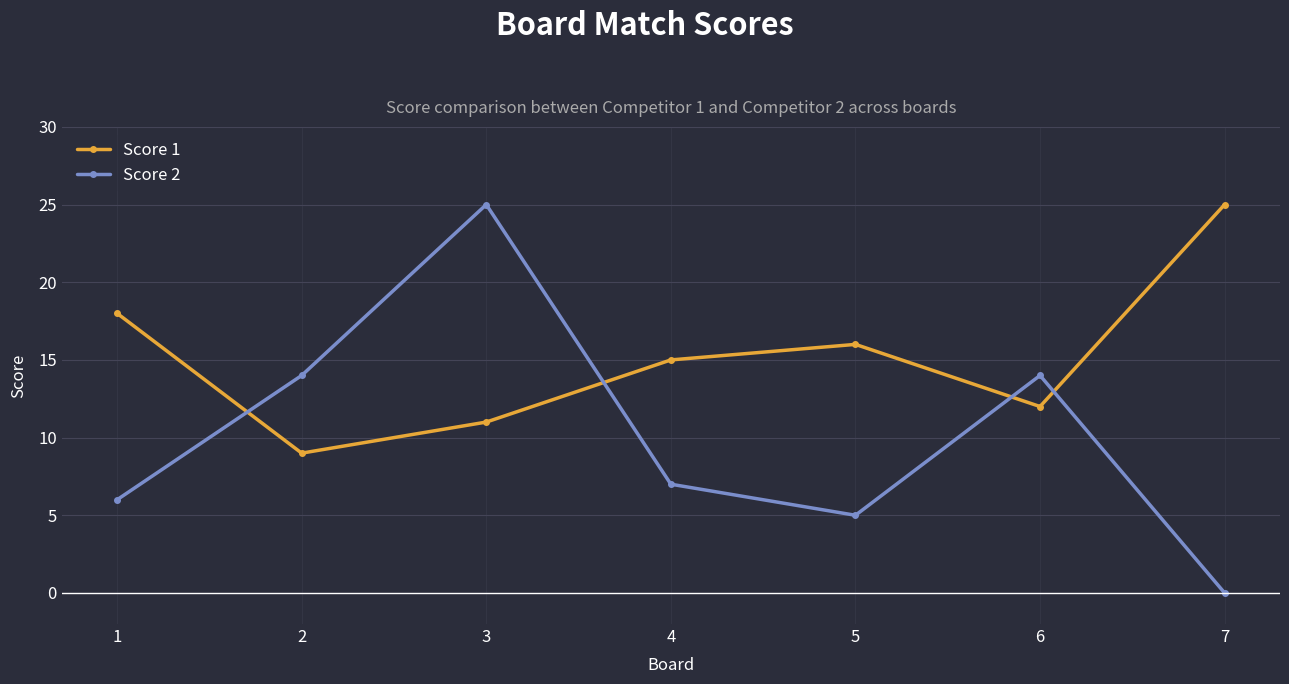

How many positive values does the Score 2 series have?

6